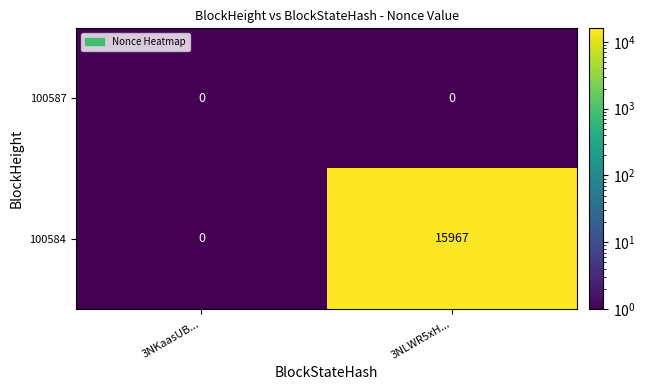

Which series has the largest range (max minus min)?

100584